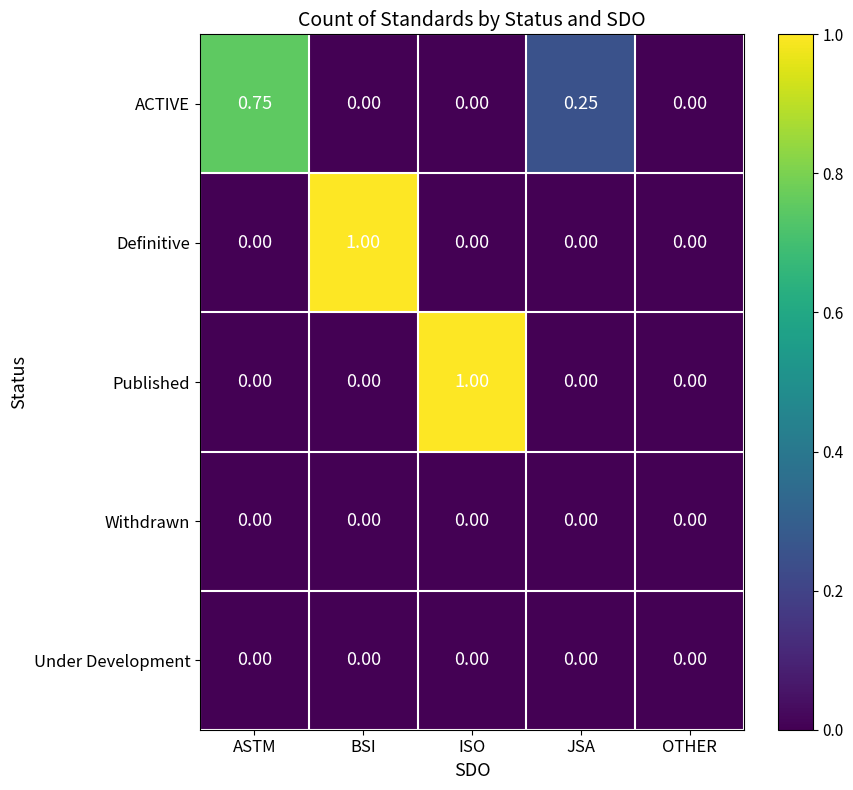

Between ASTM and OTHER, which series saw the biggest shift?

ACTIVE